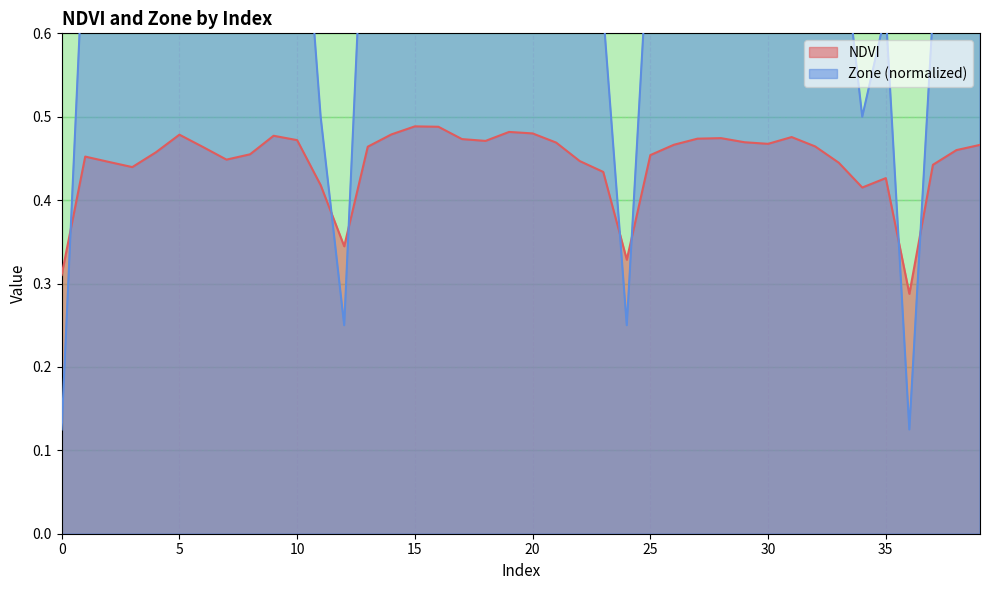

The chart shows a value of 0.3 at 13. True or false?

False